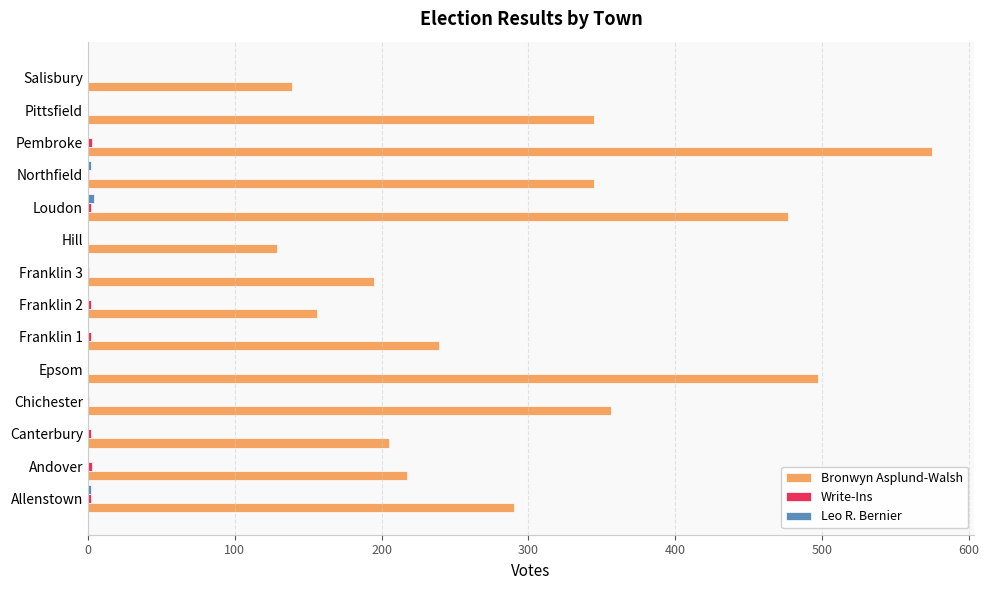

What is the total value across all series at Epsom?

497